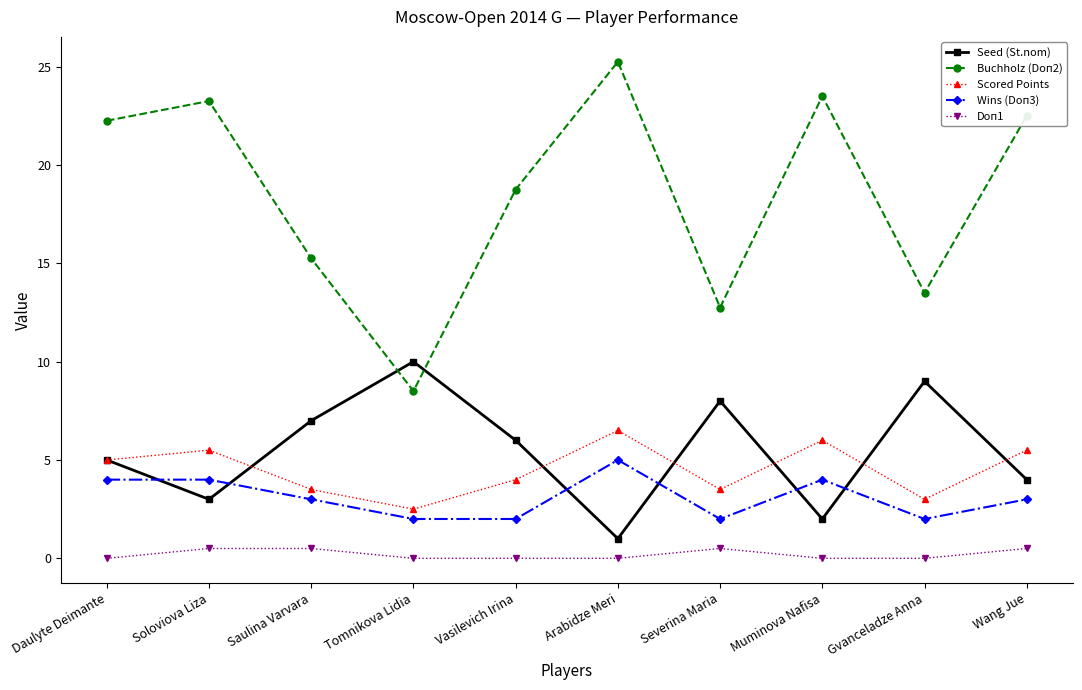

What is the spread (max minus min) of values at Gvanceladze Anna?

13.5